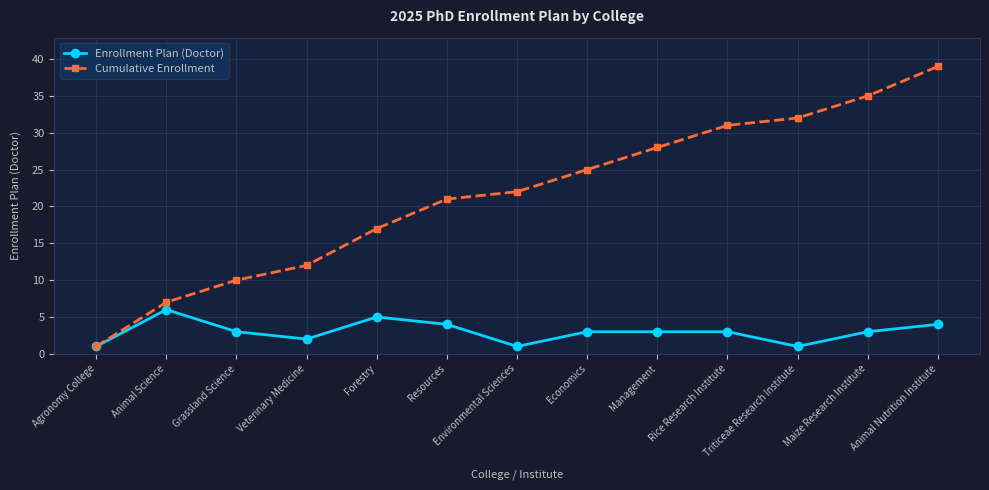

Is it true that Cumulative Enrollment equals 21 at Resources?

True